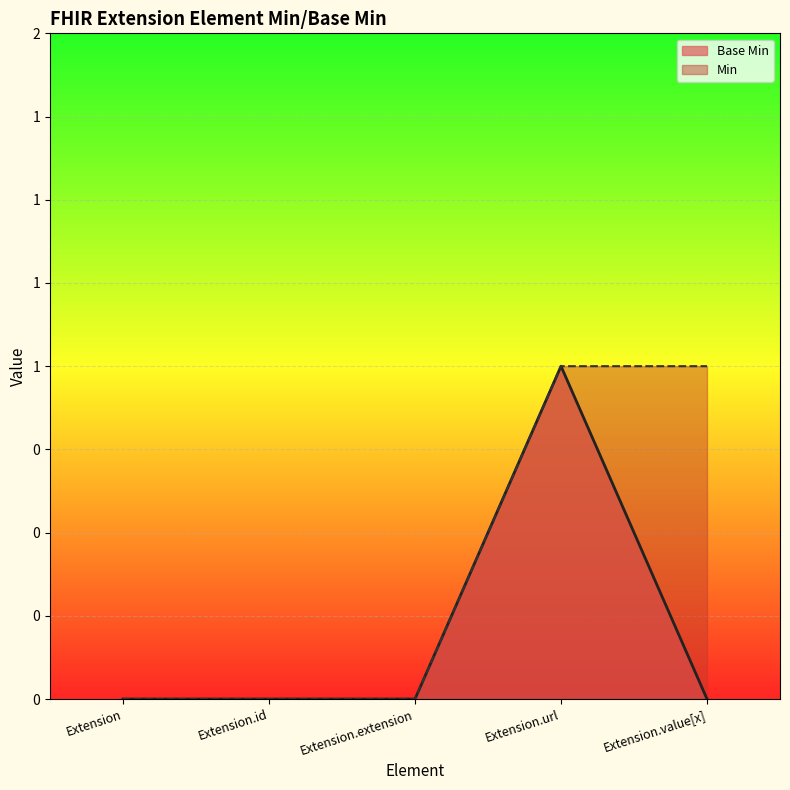

Where is the data nearest to the value 0?

Extension